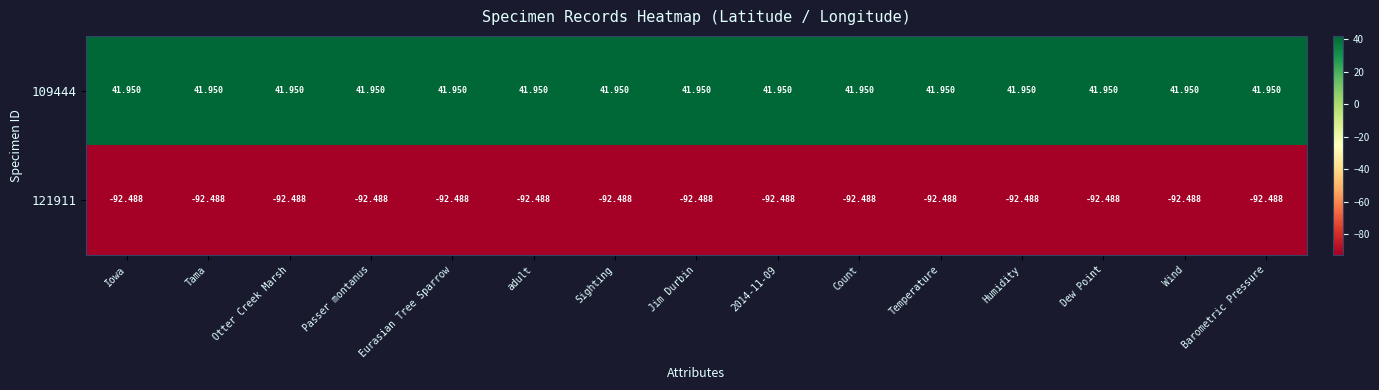

Is the value of 121911 at adult greater than the value of 109444 at Iowa?

No